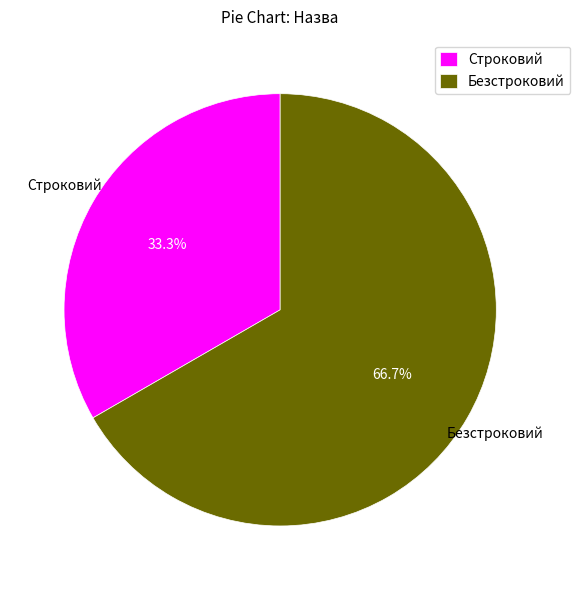

How many segments does this pie chart have?

2